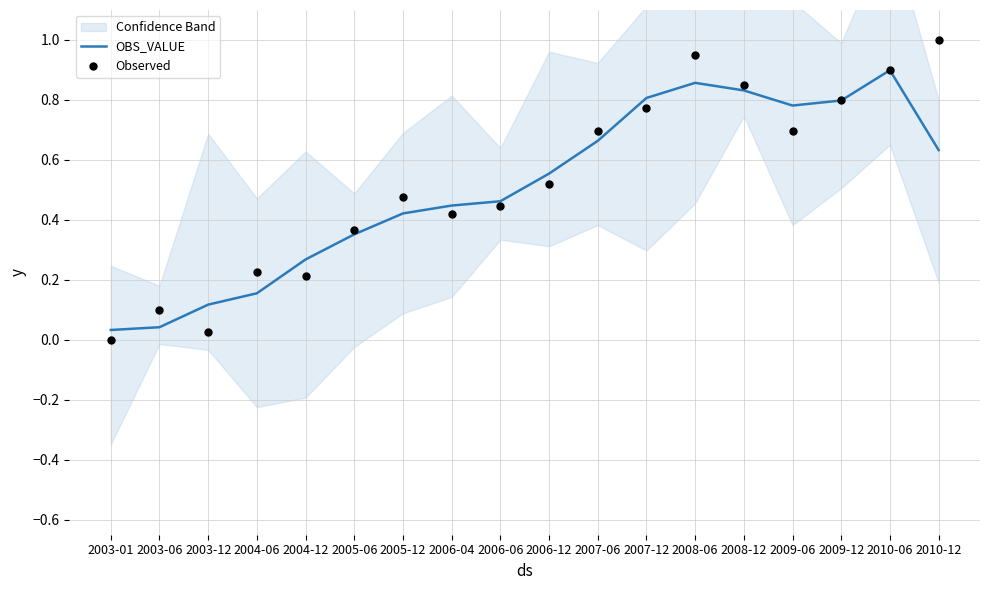

Which series contains the highest Y value?

Observed